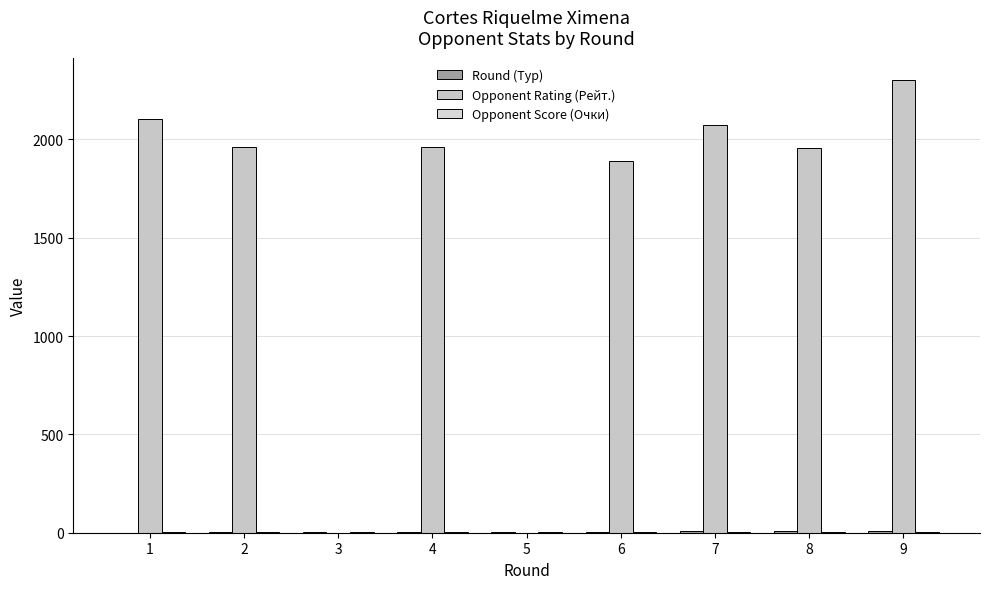

How many series are shown in this chart?

3